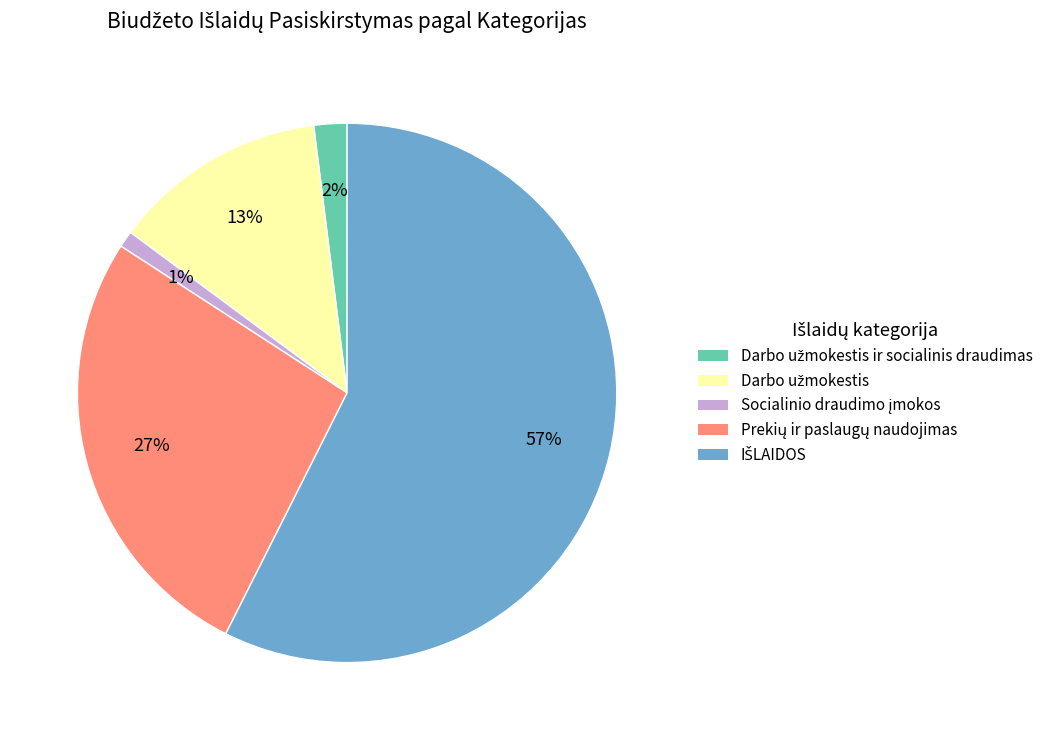

To the nearest percent, what is the average slice percentage?

20%